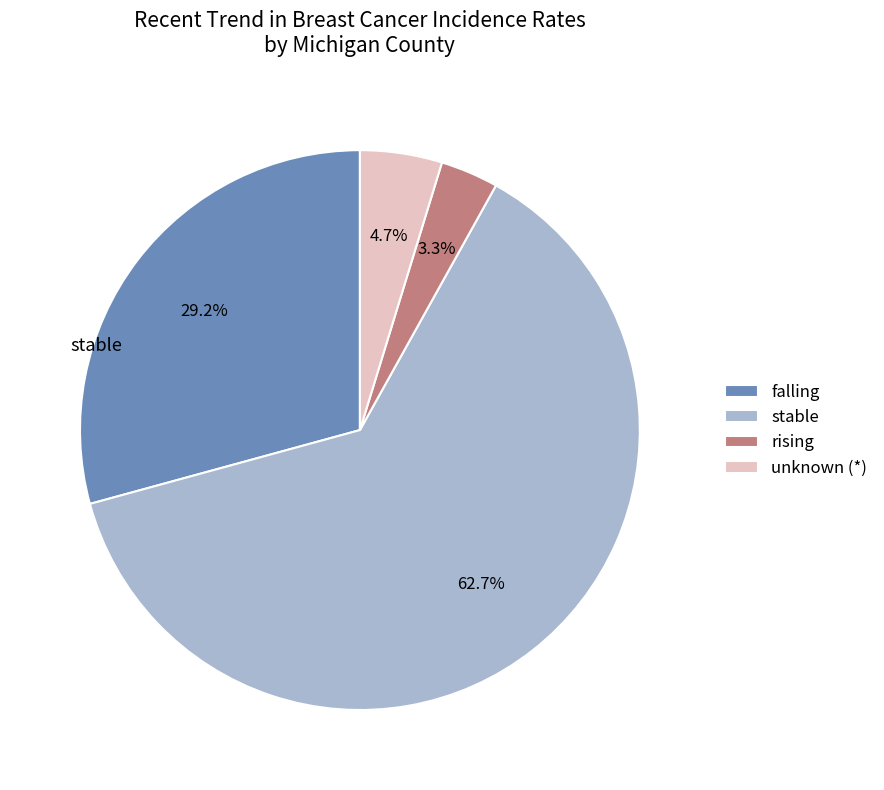

Which has a higher value, unknown (*) or stable?

stable